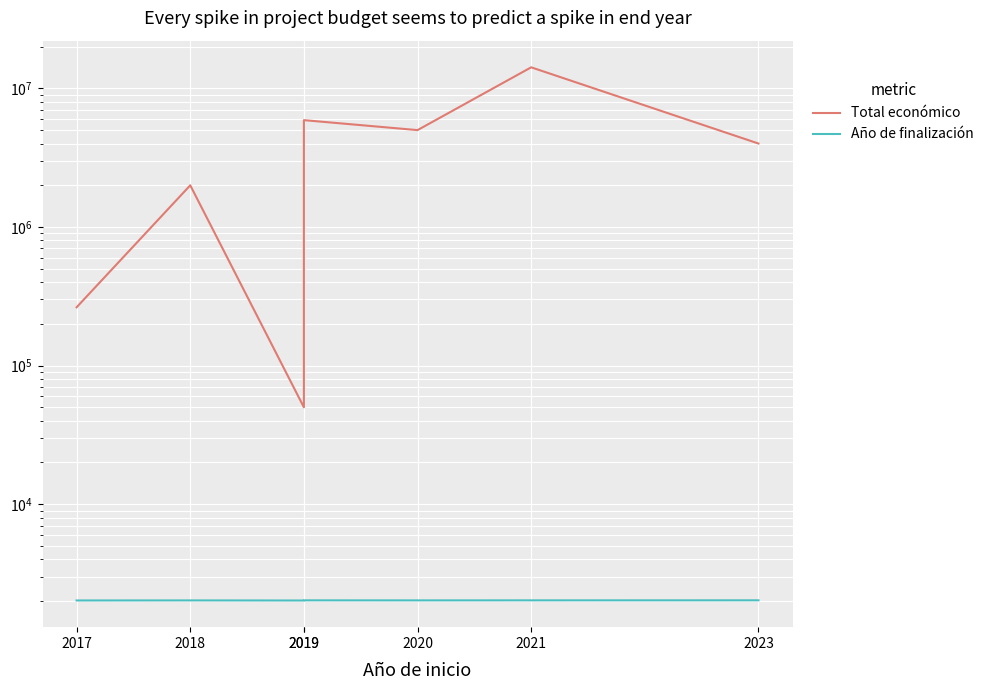

Reading right to left, transcribe all the data shown in this chart.

Total económico: 2023=3999937	2021=14186402	2020=4999393	2019=5899105	2019=50000	2018=1998299	2017=263440
Año de finalización: 2023=2025	2021=2024	2020=2023	2019=2024	2019=2019	2018=2022	2017=2020